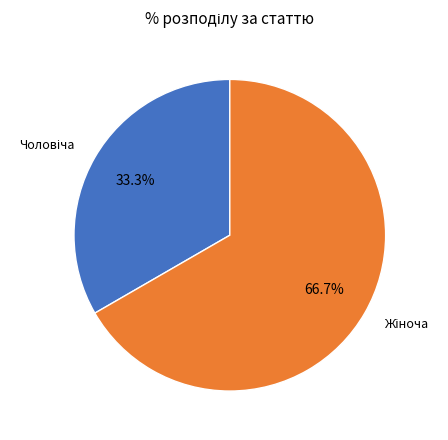

Is there any slice that represents more than half of the pie?

Yes